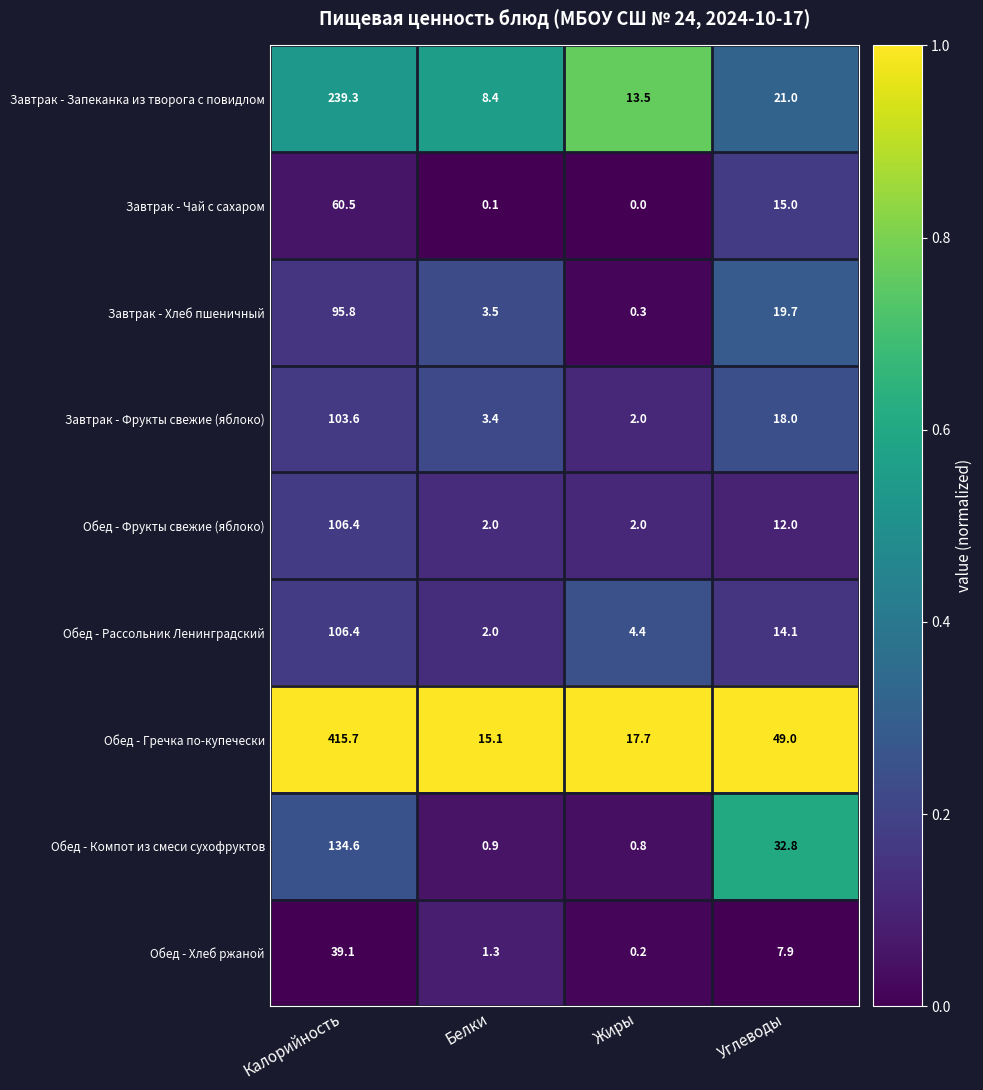

List the labels in order of Обед - Рассольник Ленинградский value, smallest first.

Белки, Жиры, Углеводы, Калорийность